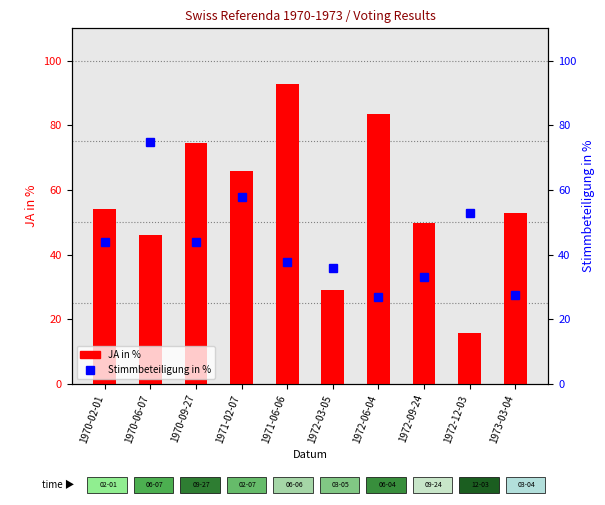

What is the label of the 7th bar from the left?

1972-06-04